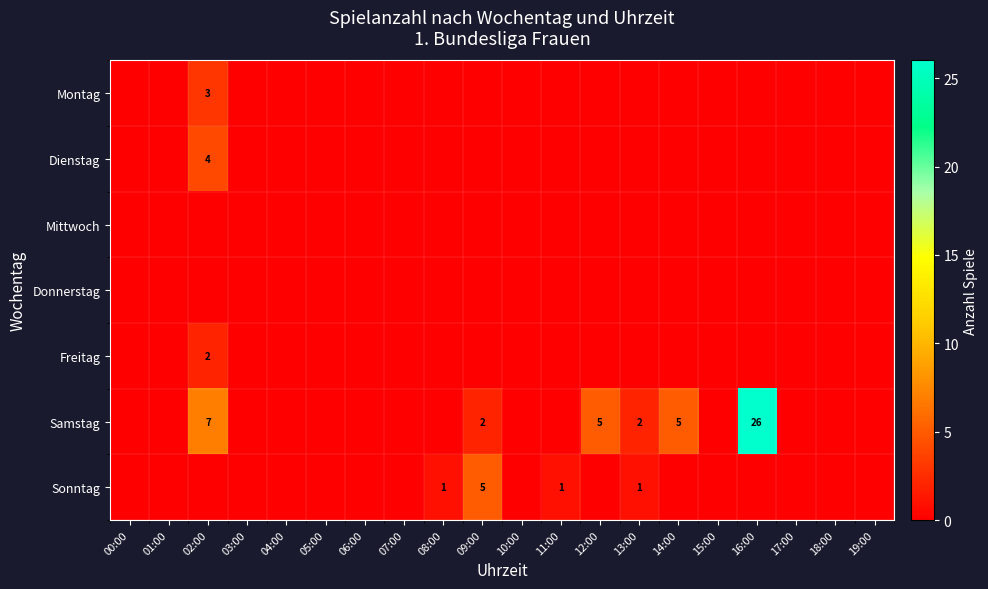

Where is Montag nearest to the value 1?

00:00